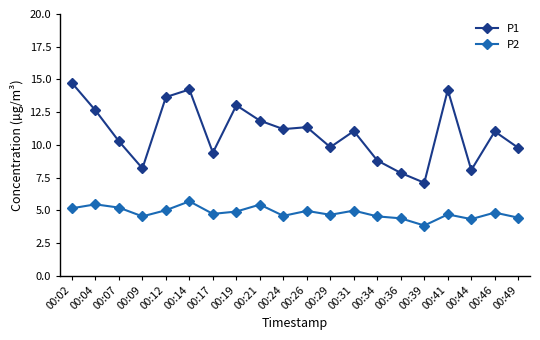

Which series has the largest total across all categories?

P1